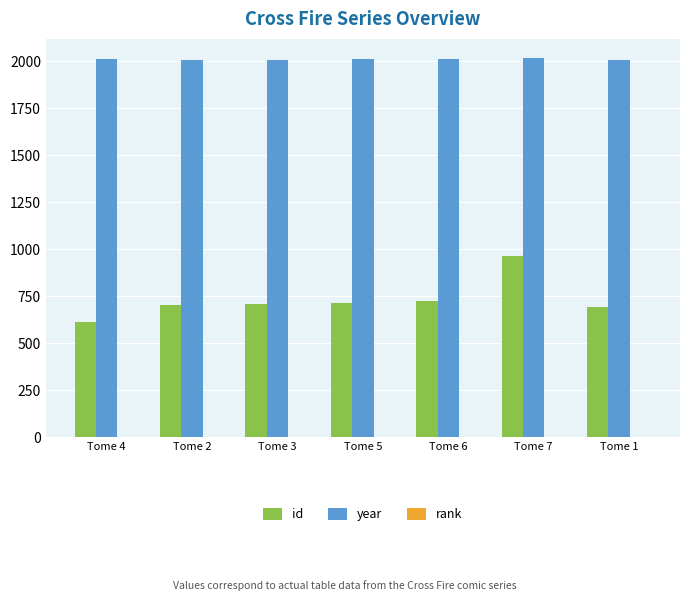

Are the bars horizontal?

No